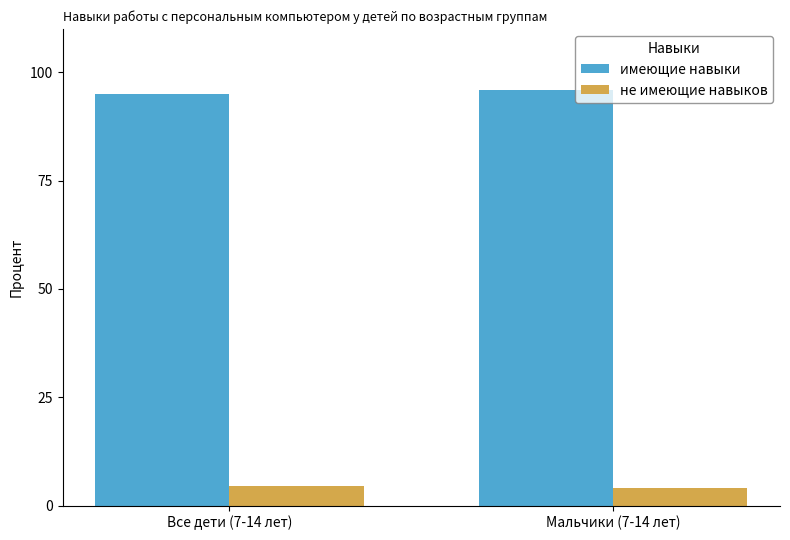

The имеющие навыки series shows 172.5 at Мальчики (7-14 лет). True or false?

False